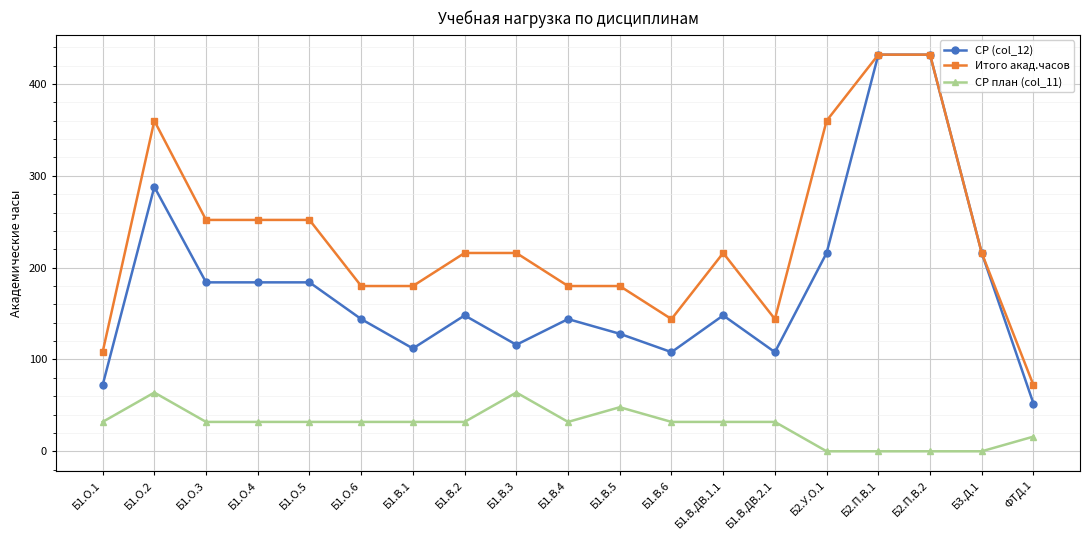

What is the minimum value for Итого акад.часов?

72